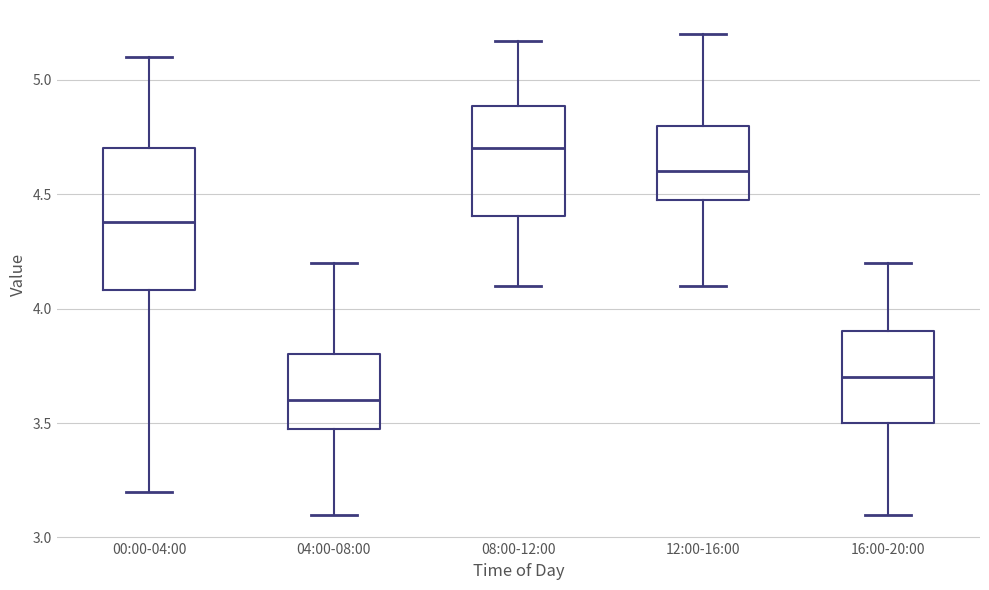

Reading left to right, transcribe this box plot: for each box, give where its median line is, the range the box spans, and where its two whiskers end, as read against the y-axis. The values are not printed on the chart, so give them approximately, as read against the axis.

00:00-04:00: median 4.40, box 4.10 to 4.70, whiskers 3.20 to 5.10
04:00-08:00: median 3.60, box 3.50 to 3.80, whiskers 3.10 to 4.20
08:00-12:00: median 4.70, box 4.40 to 4.90, whiskers 4.10 to 5.15
12:00-16:00: median 4.60, box 4.50 to 4.80, whiskers 4.10 to 5.20
16:00-20:00: median 3.70, box 3.50 to 3.90, whiskers 3.10 to 4.20